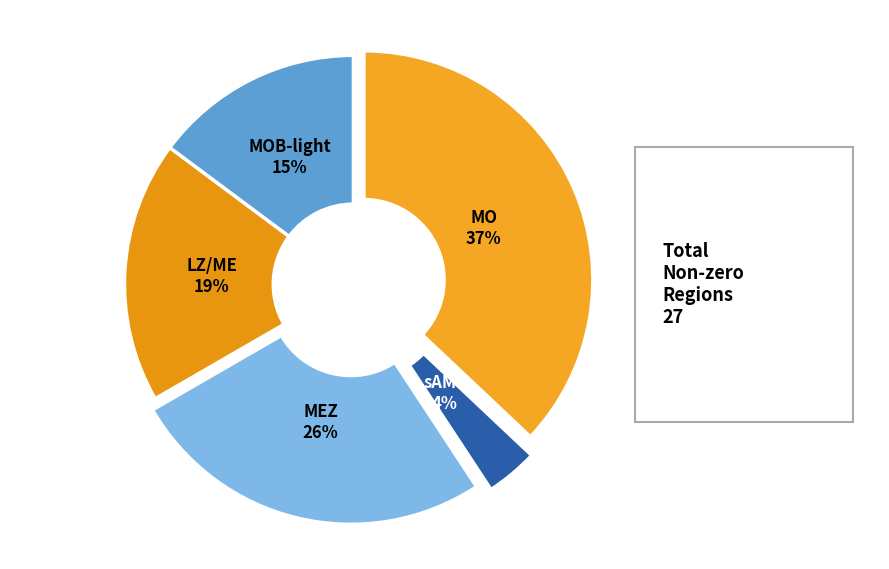

Is there a majority slice in this chart?

No